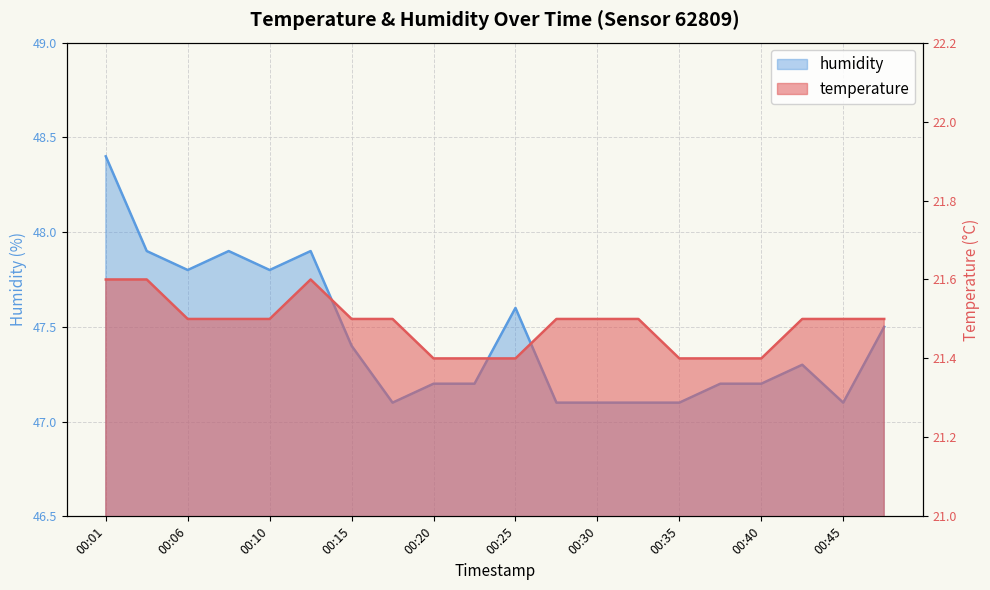

At which category does humidity reach its first local peak?

00:08